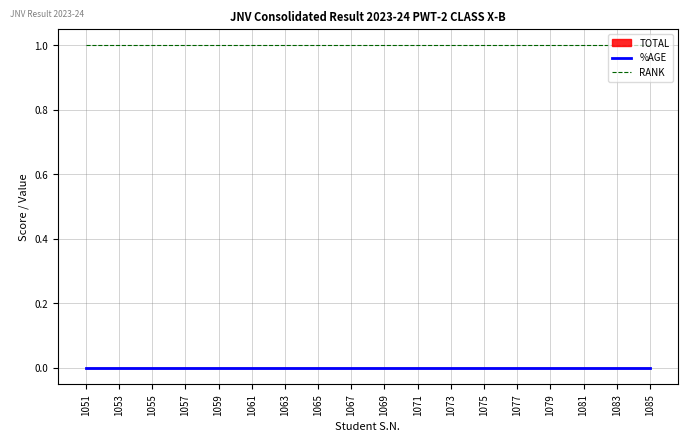

Is the value of %AGE at 1075 greater than the value of RANK at 1057?

No